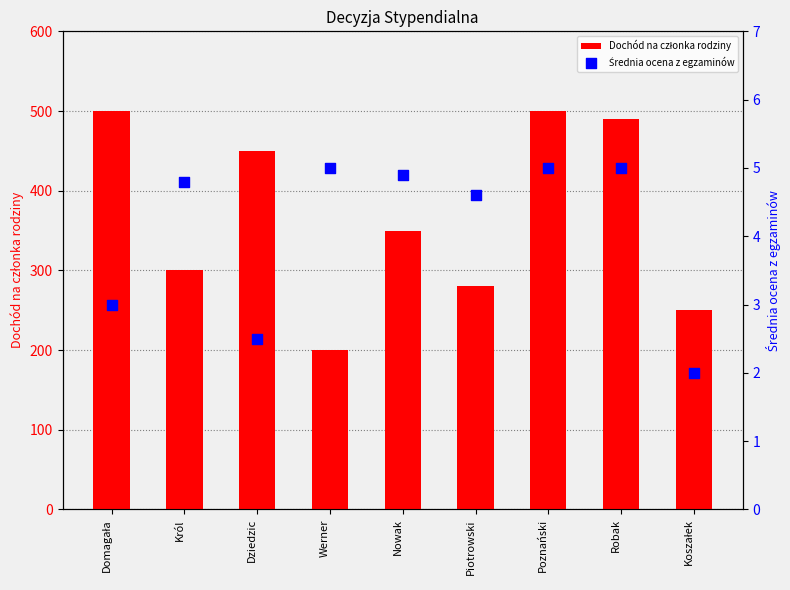

What is the total value across all series at Robak?

495.0